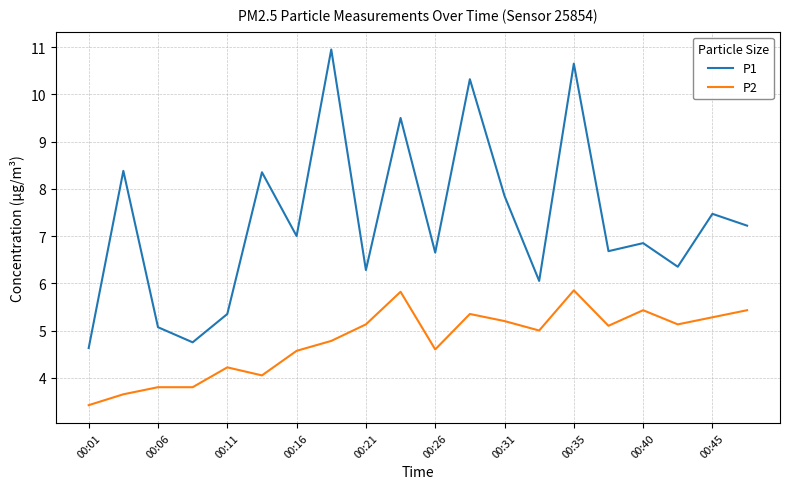

True or false: P2 and P1 intersect in this chart.

False